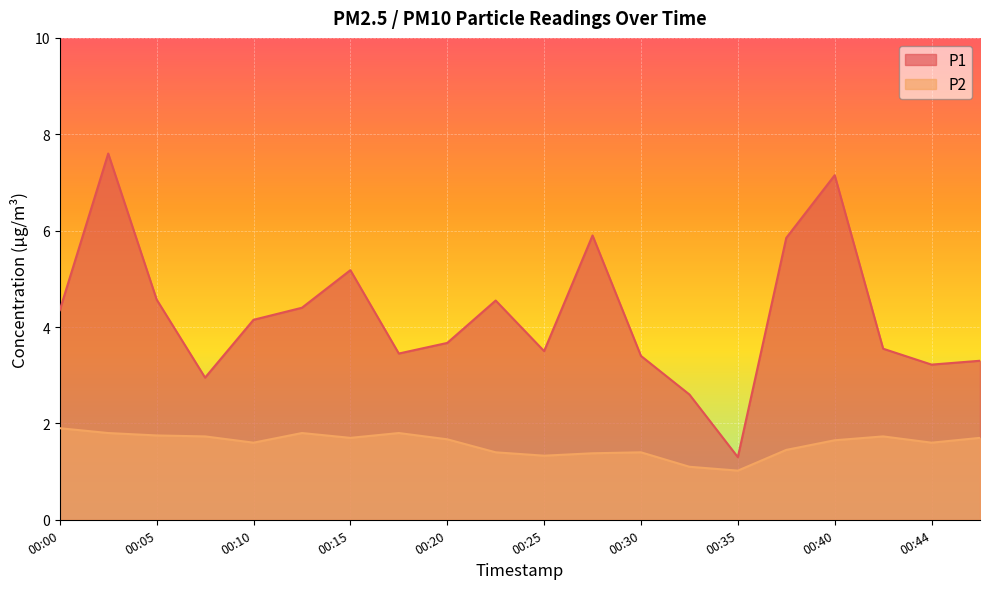

At 00:10, list the series in order from smallest to largest.

P2, P1